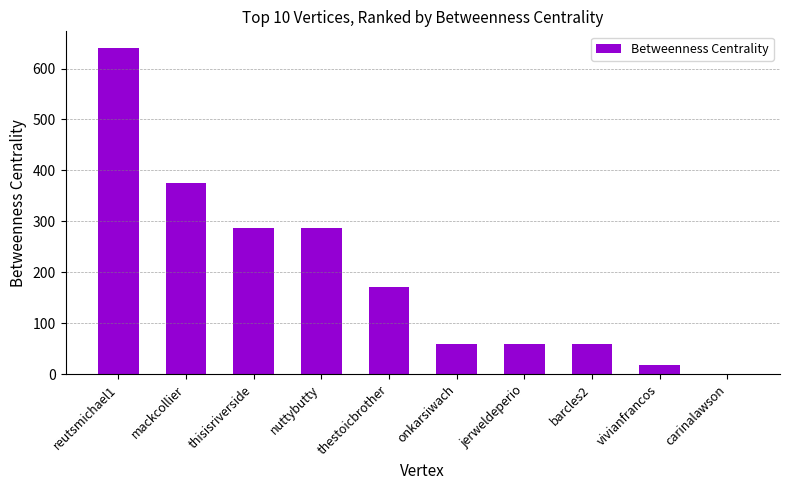

Which category has the highest value across all series?

reutsmichael1